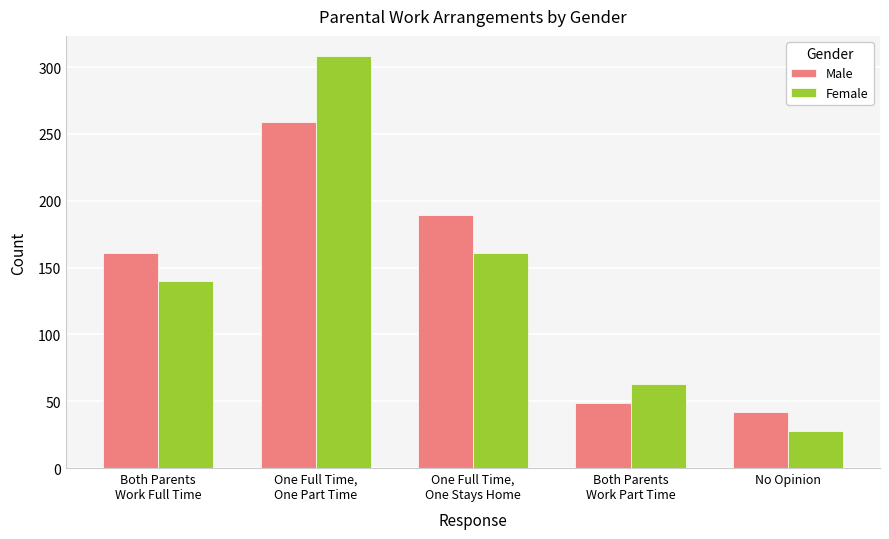

What is the approximate value of Male at Both Parents
Work Full Time, to the nearest 5?

160